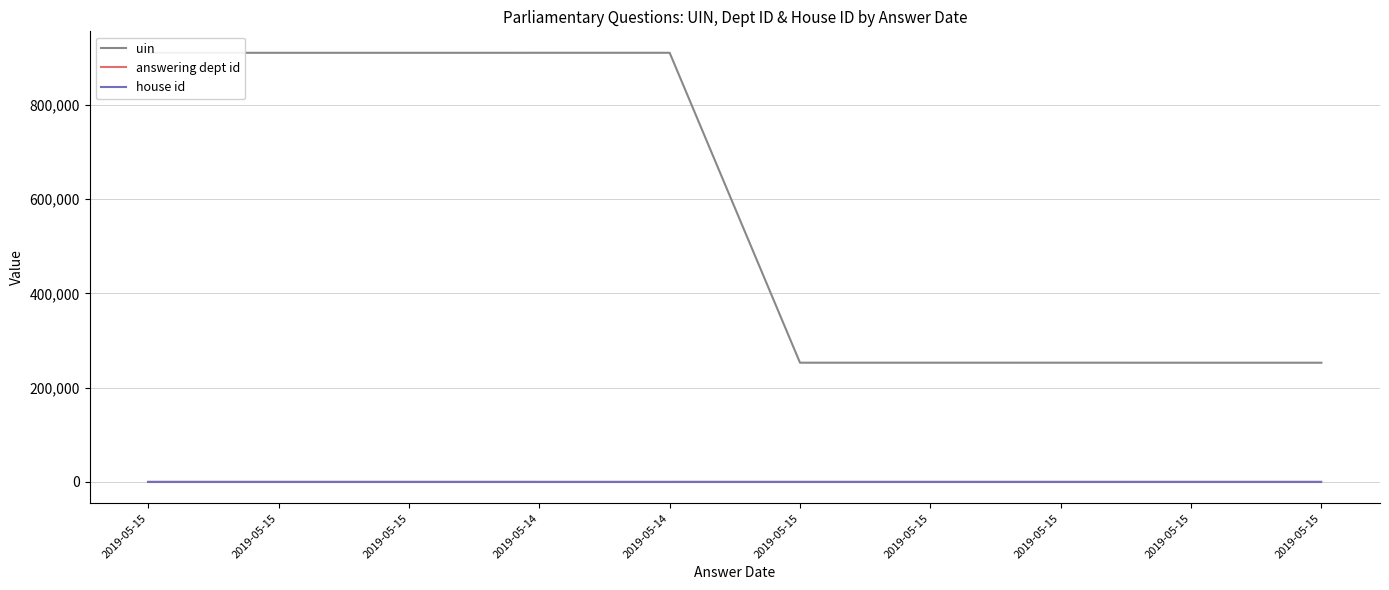

True or false: answering dept id and house id intersect in this chart.

False